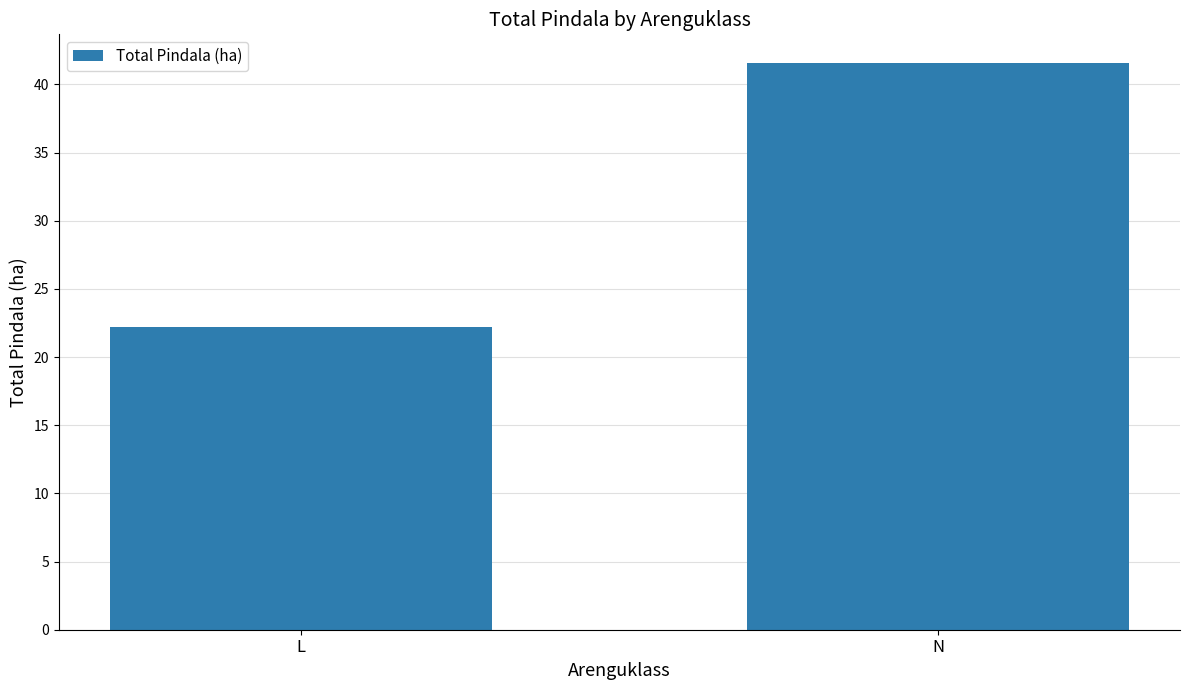

The chart shows a value of 41.6 at N. True or false?

True